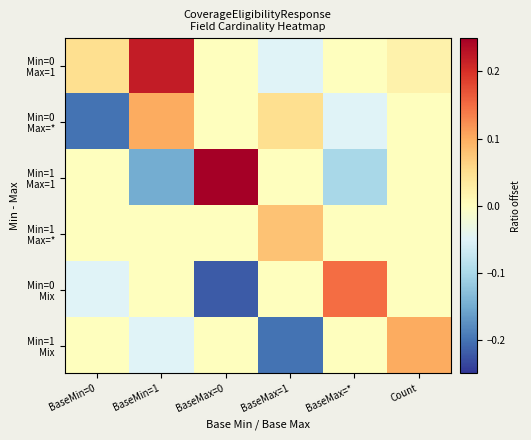

At which category is the sum across all series the highest?

BaseMin=1